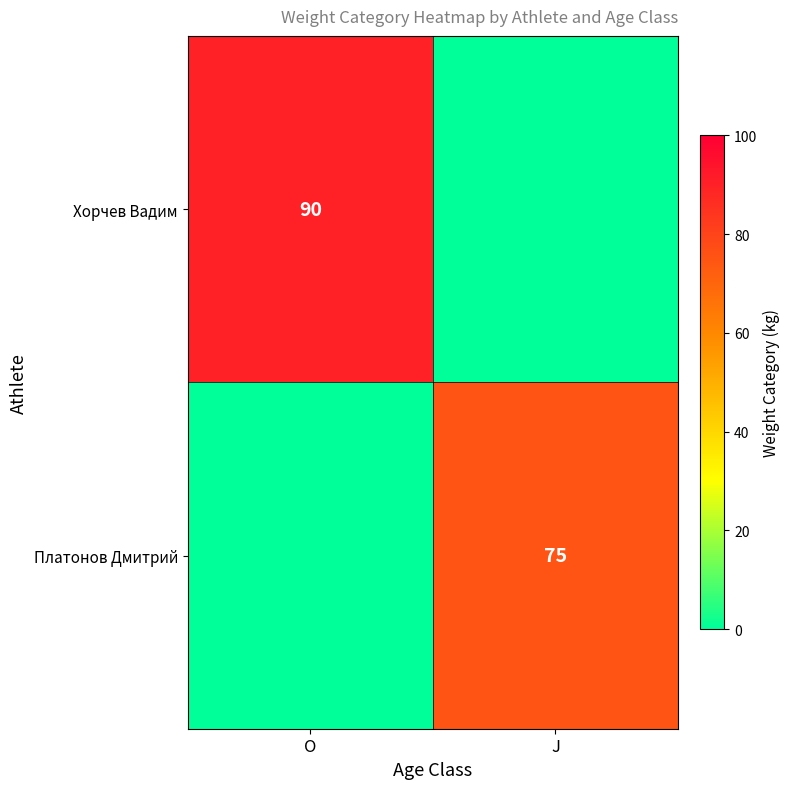

The value of Хорчев Вадим at O is 22. True or false?

False